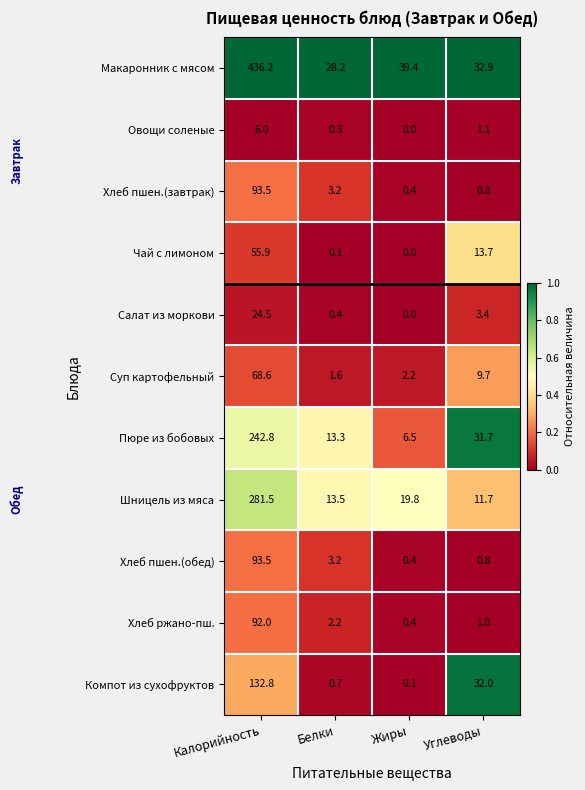

List the labels in order of Пюре из бобовых value, smallest first.

Жиры, Белки, Углеводы, Калорийность